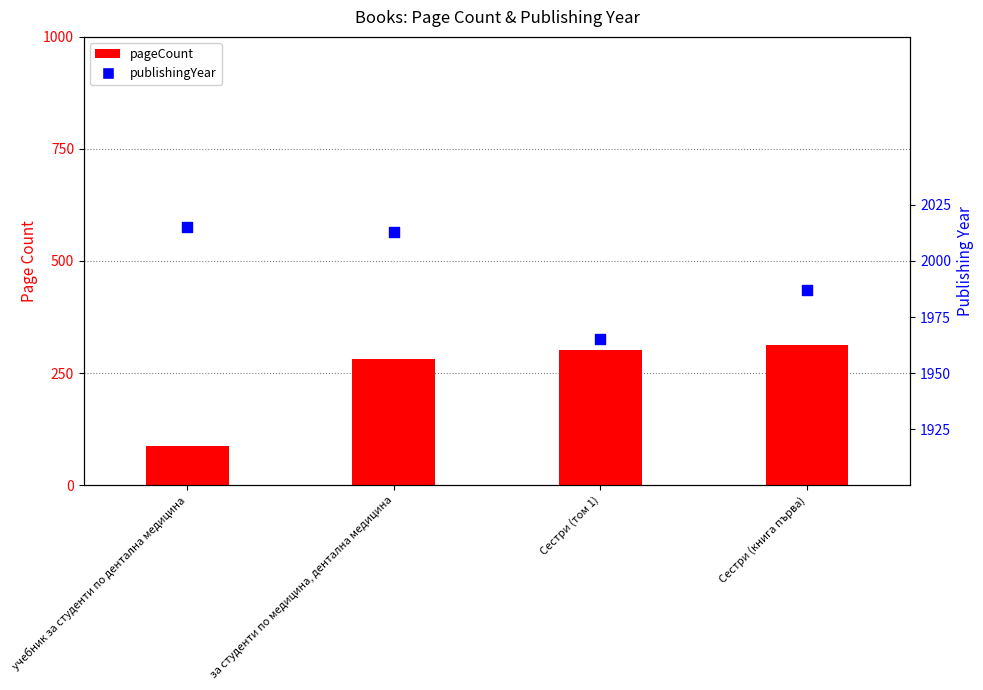

What are all the series names shown in the legend?

pageCount, publishingYear